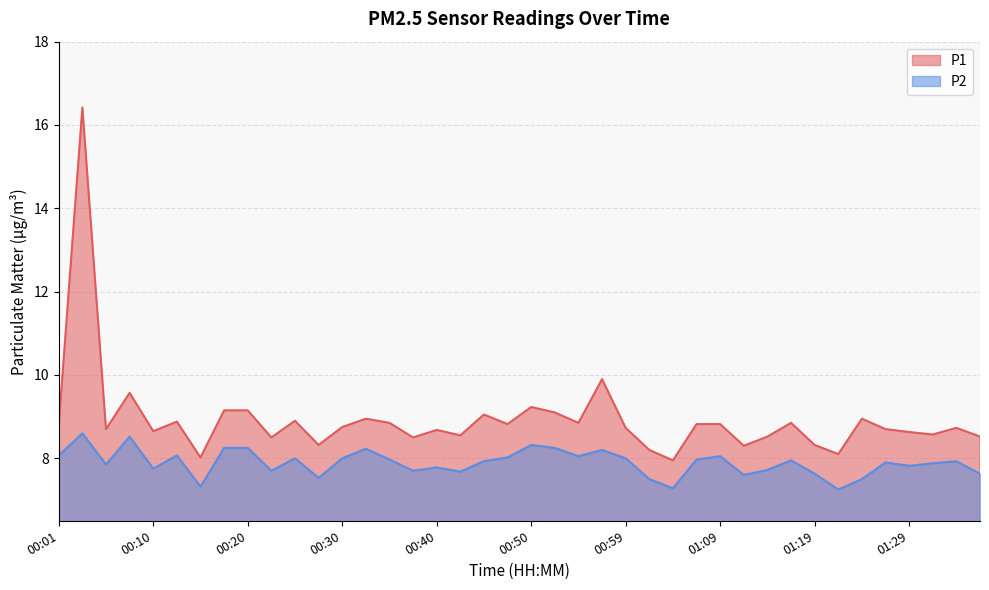

What are all the series names shown in the legend?

P1, P2